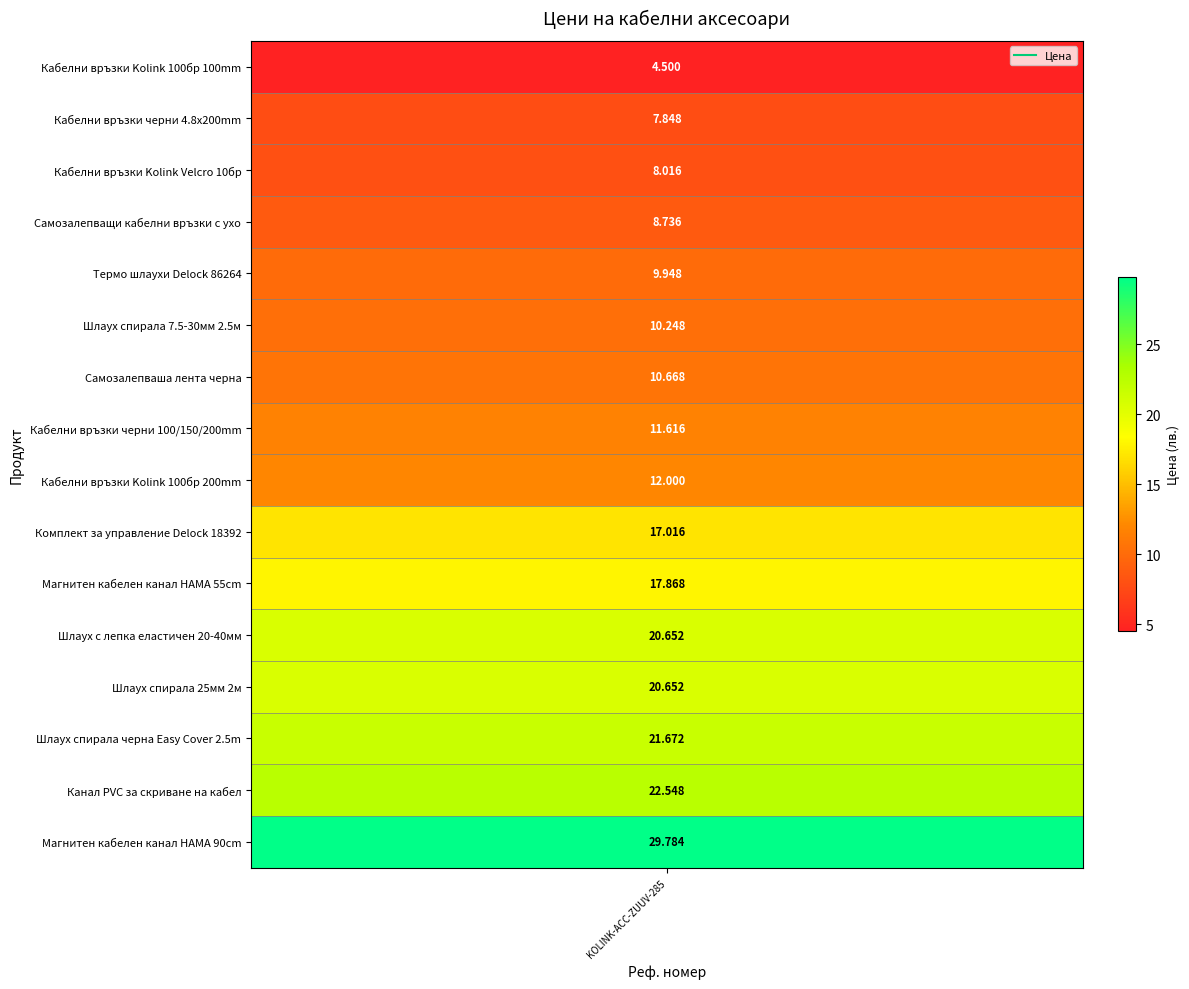

Which category has the lowest value across all series?

KOLINK-ACC-ZUUV-285